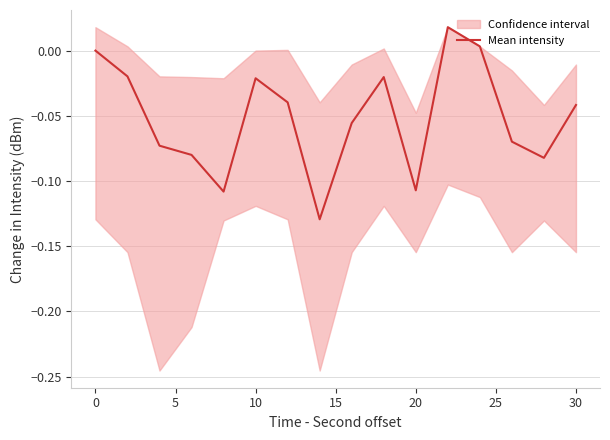

What is the difference between the maximum and minimum values?

0.1